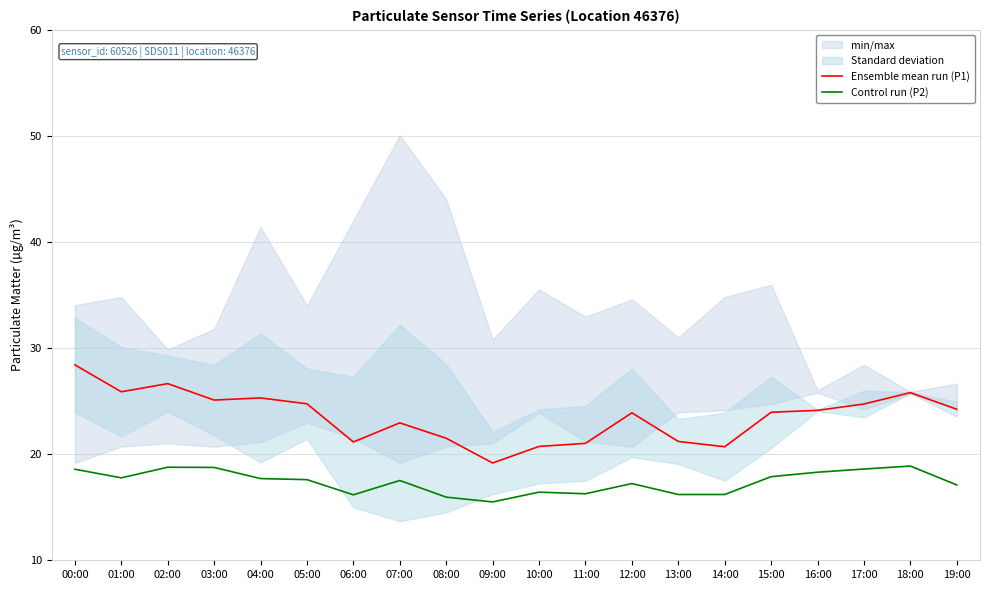

How many categories are shown in the chart?

20